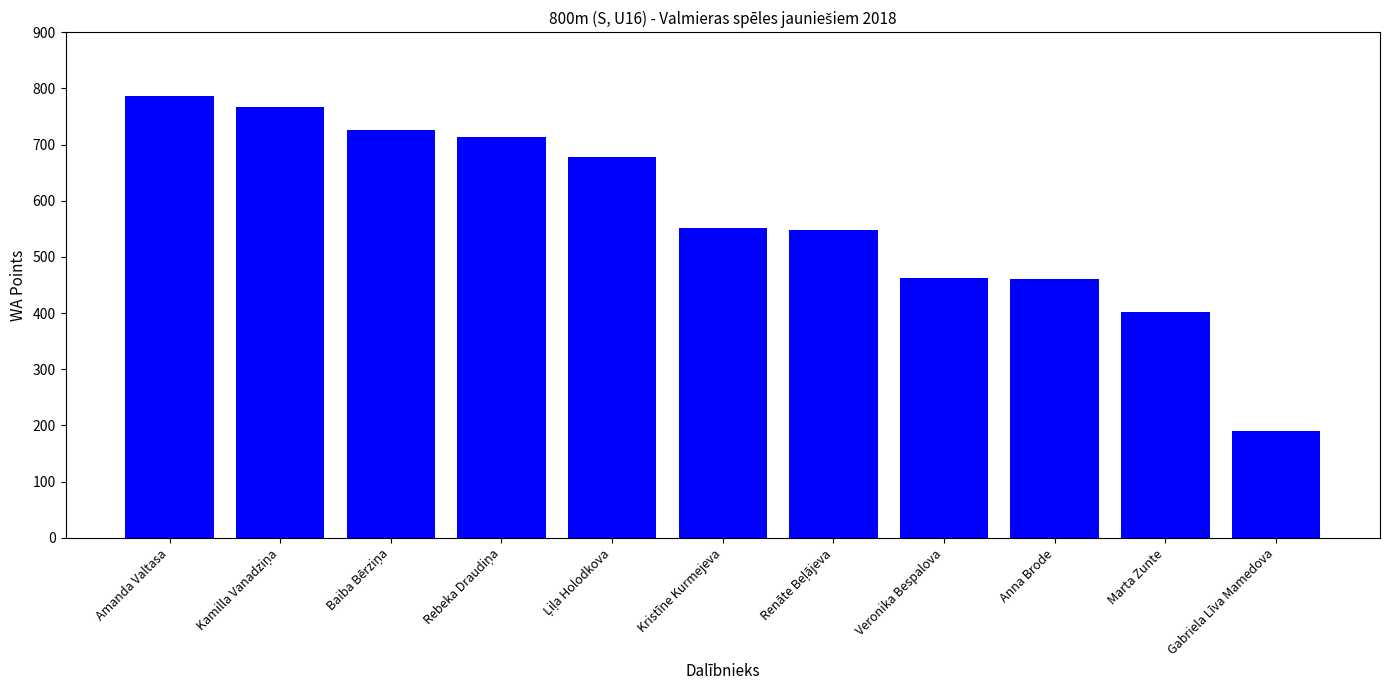

Approximately how many times larger is the value at Kristīne Kurmejeva compared to Amanda Valtasa?

0.7